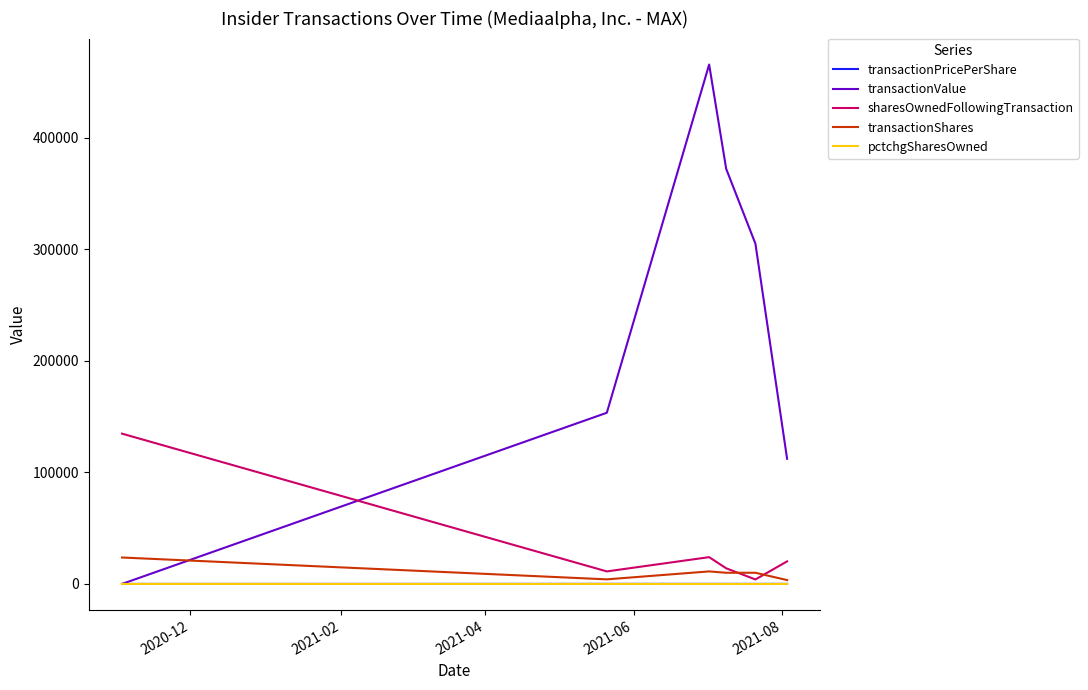

True or false: pctchgSharesOwned and transactionPricePerShare cross at least once.

False